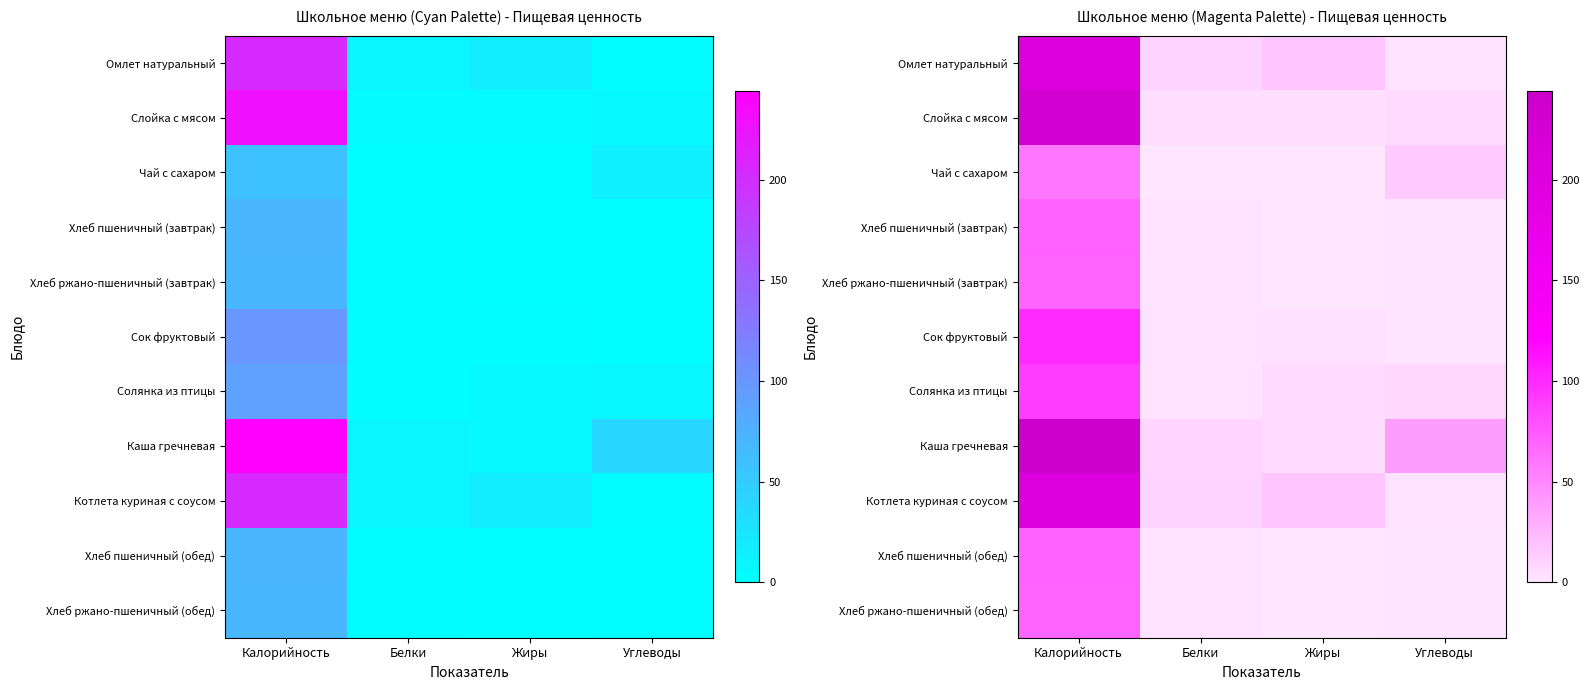

What is the minimum value for Каша гречневая?

6.0